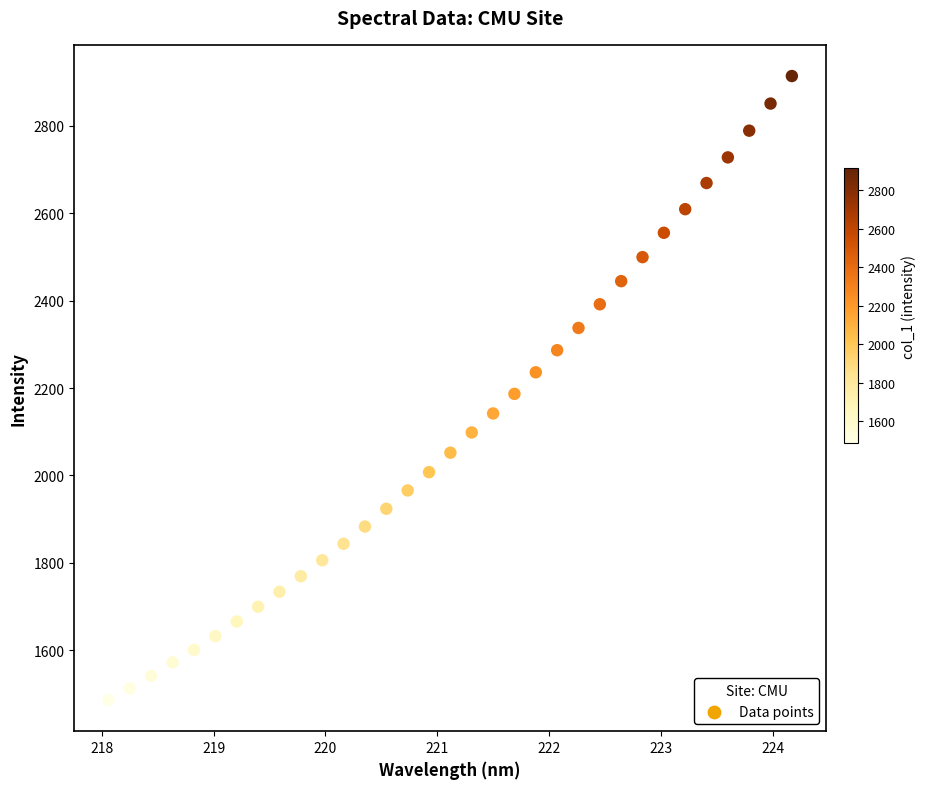

What is the range of X values (max minus min)?

6.1